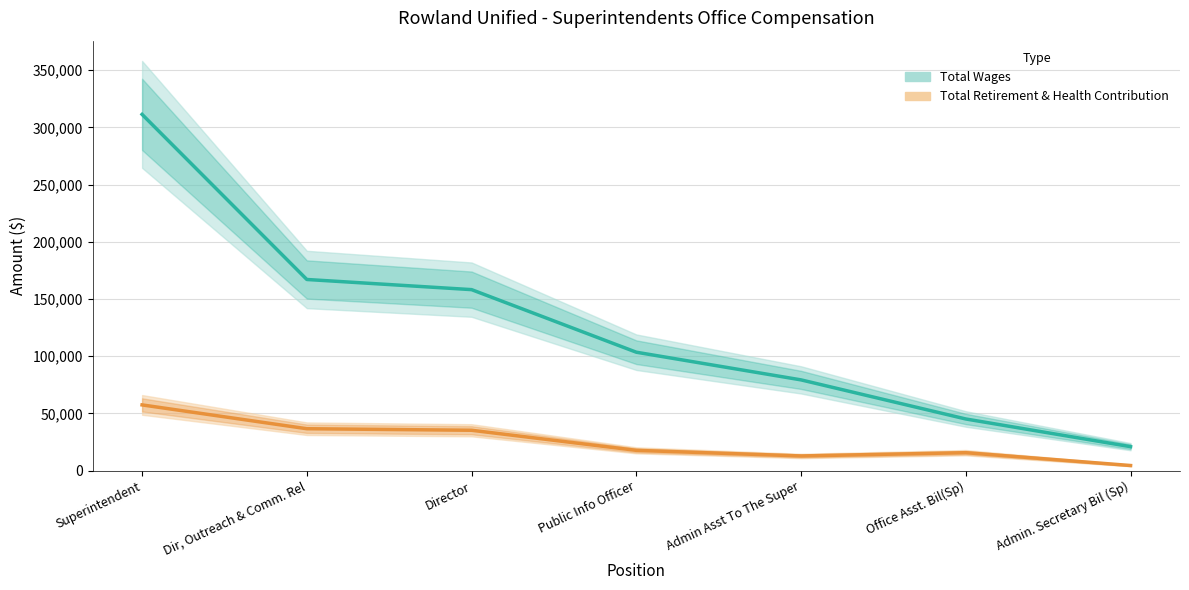

Reading left to right, list all the values displayed in this chart.

Total Wages: Superintendent=311406	Dir, Outreach & Comm. Rel=167116	Director=158244	Public Info Officer=103548	Admin Asst To The Super=79361	Office Asst. Bil(Sp)=45193	Admin. Secretary Bil (Sp)=20999
Total Retirement & Health Contribution: Superintendent=57501	Dir, Outreach & Comm. Rel=36685	Director=35339	Public Info Officer=17782	Admin Asst To The Super=12887	Office Asst. Bil(Sp)=15739	Admin. Secretary Bil (Sp)=4527